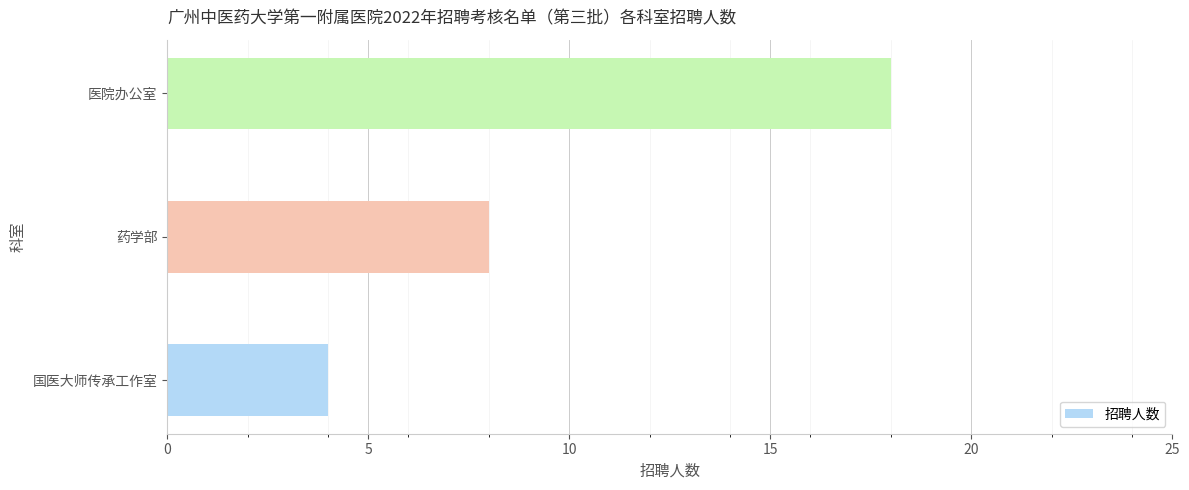

Are the bars horizontal?

Yes